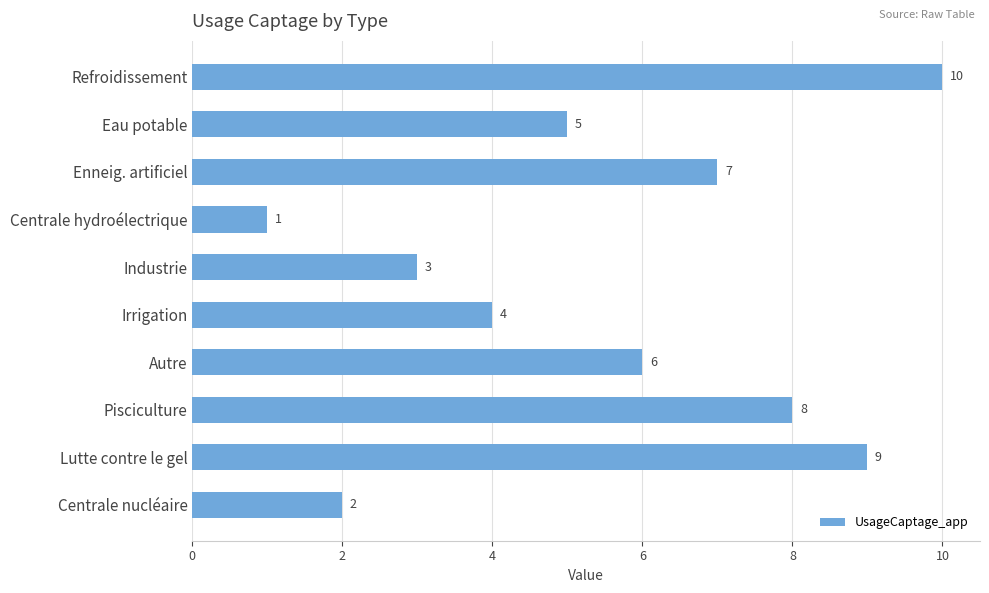

Rank the categories by value from lowest to highest.

Centrale hydroélectrique, Centrale nucléaire, Industrie, Irrigation, Eau potable, Autre, Enneig. artificiel, Pisciculture, Lutte contre le gel, Refroidissement